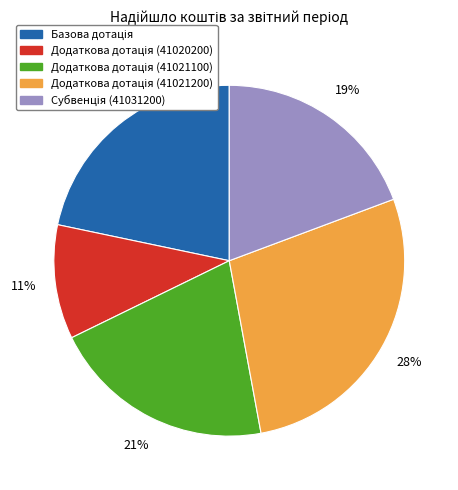

How many slices are in this pie chart?

5